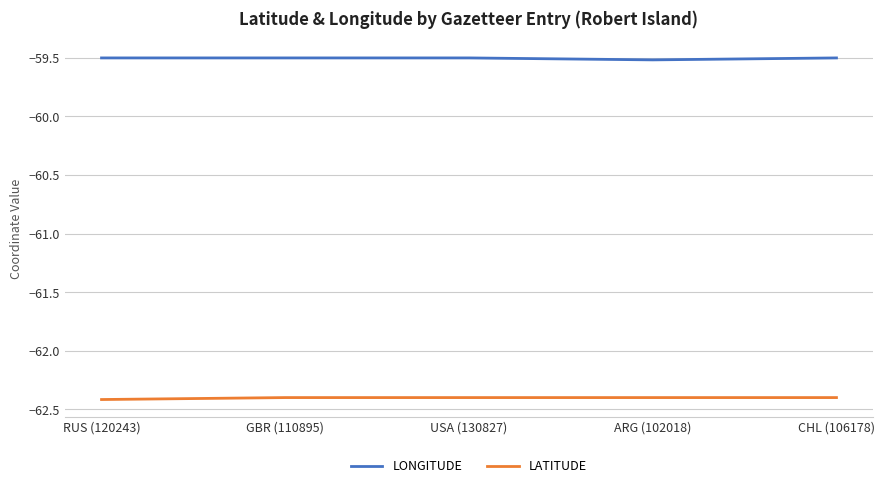

What position from the right is CHL (106178)?

1